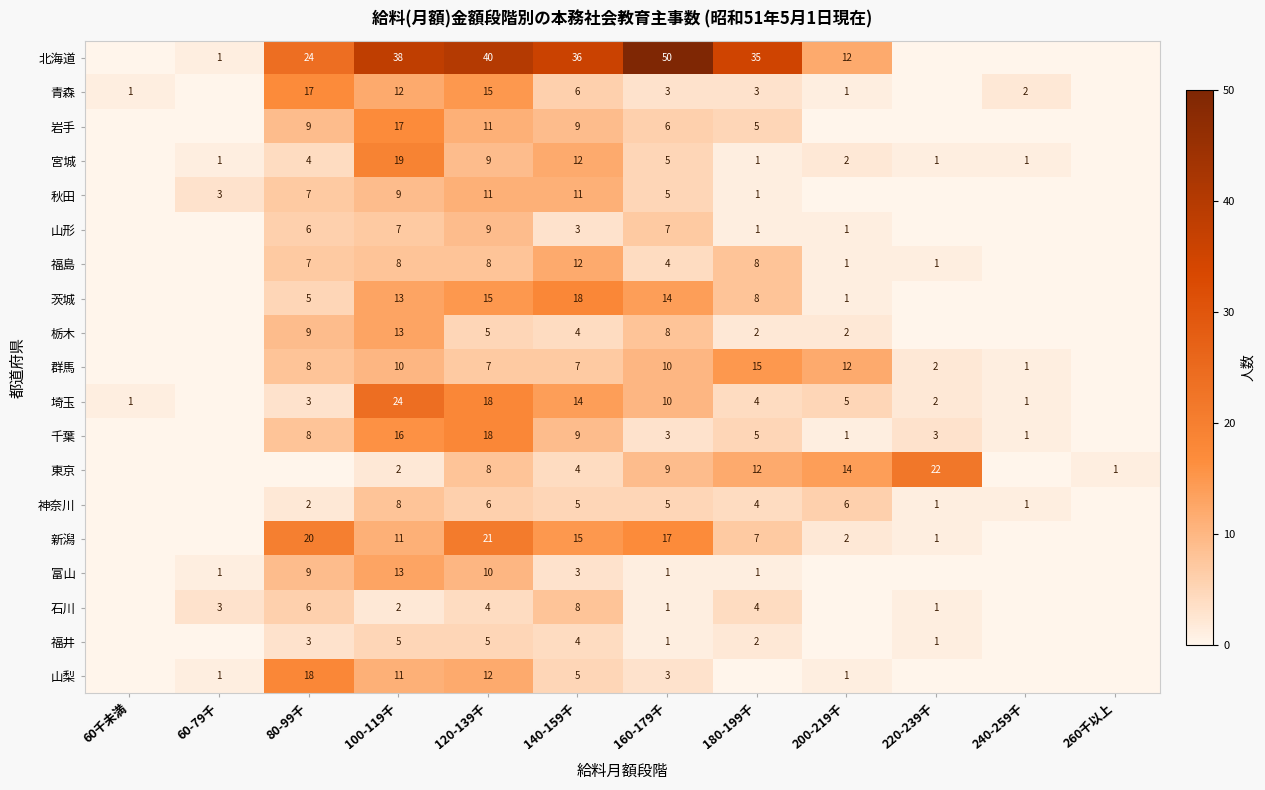

What is the difference between the 岩手 values at 180-199千 and 140-159千?

4